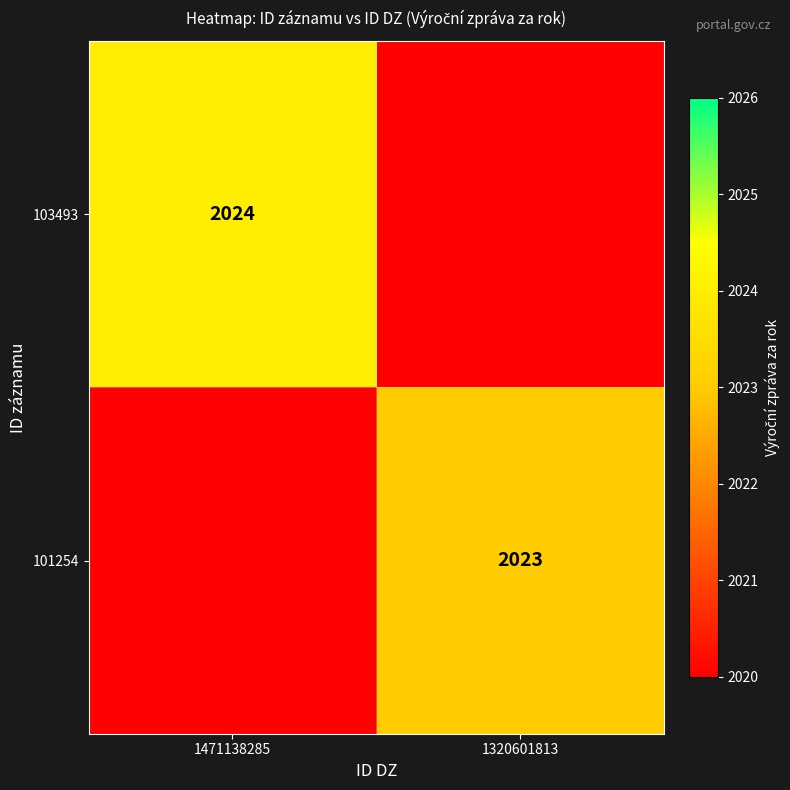

What is the maximum value shown in the chart?

2024